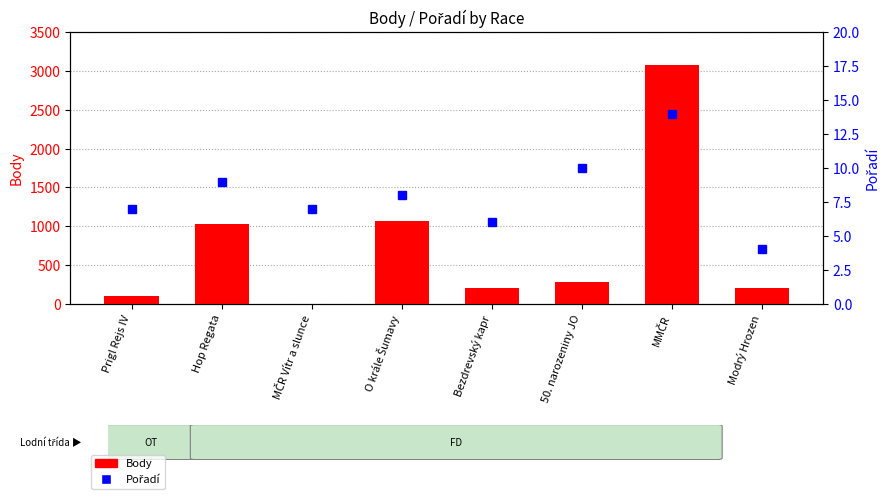

True or false: Pořadí has a value of 2 at Modrý Hrozen.

False